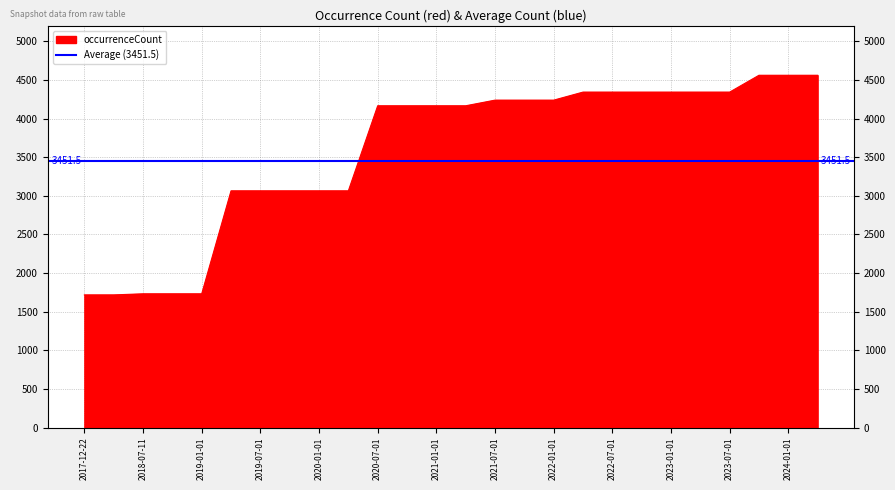

Rank the categories by value from lowest to highest.

2017-12-22, 2018-04-09, 2018-07-11, 2018-09-28, 2019-01-01, 2019-04-06, 2019-07-01, 2019-10-09, 2020-01-01, 2020-04-01, 2020-07-01, 2020-10-01, 2021-01-01, 2021-04-01, 2021-07-01, 2021-10-01, 2022-01-01, 2022-04-01, 2022-07-01, 2022-10-01, 2023-01-01, 2023-04-01, 2023-07-01, 2023-10-01, 2024-01-01, 2024-04-01